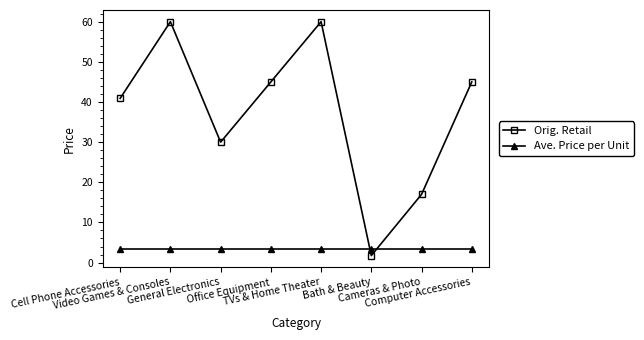

What is the difference between the second highest and second lowest values in the Orig. Retail series?

43.0